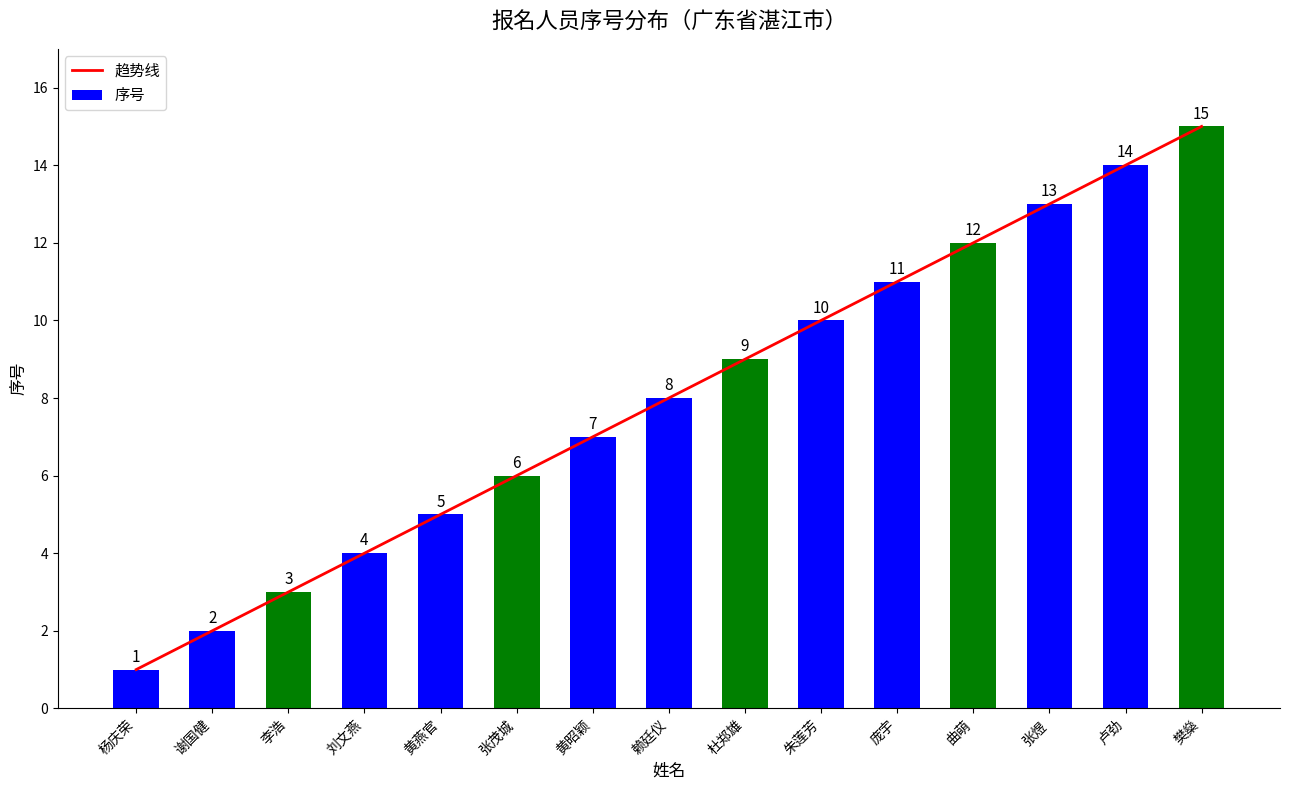

At 谢国健, list the series in order from largest to smallest.

趋势线, 序号